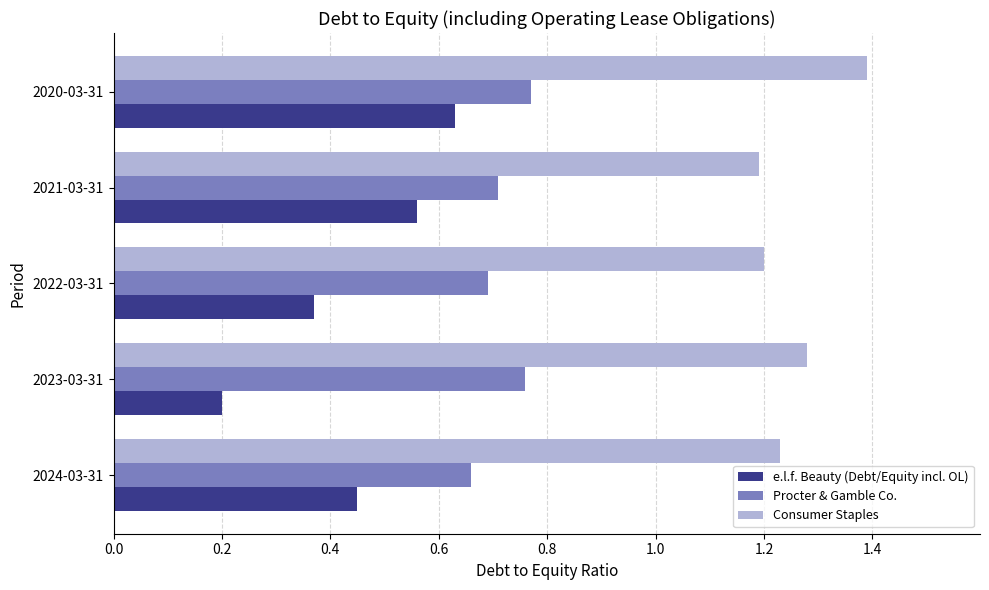

Count the number of data series in this chart.

3